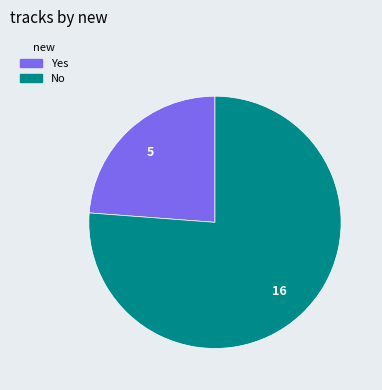

Do Yes and No together represent more than half of the pie?

Yes